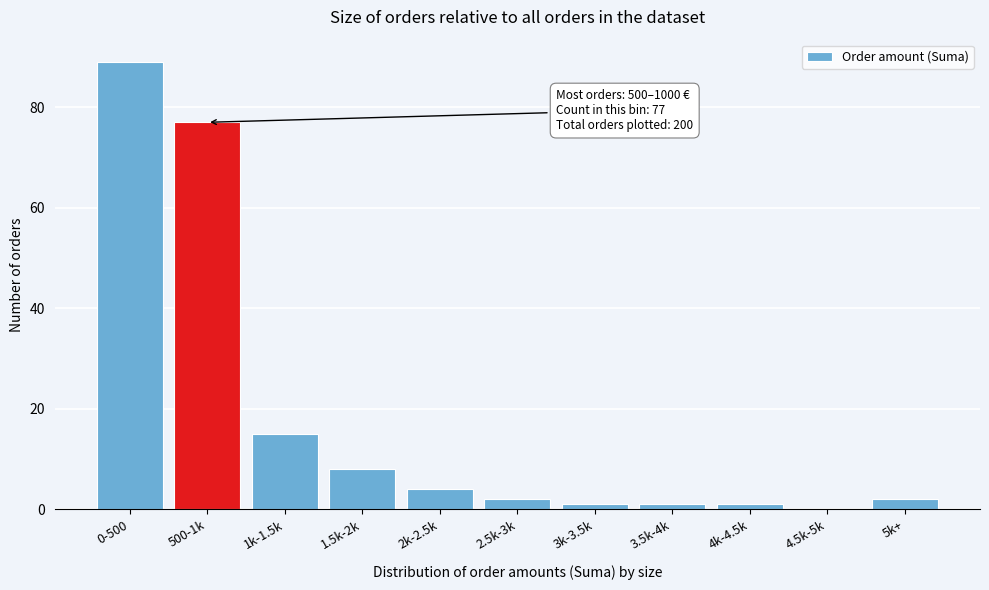

Reading left to right, list all the values displayed in this chart.

0-500=89	500-1k=77	1k-1.5k=15	1.5k-2k=8	2k-2.5k=4	2.5k-3k=2	3k-3.5k=1	3.5k-4k=1	4k-4.5k=1	4.5k-5k=0	5k+=2